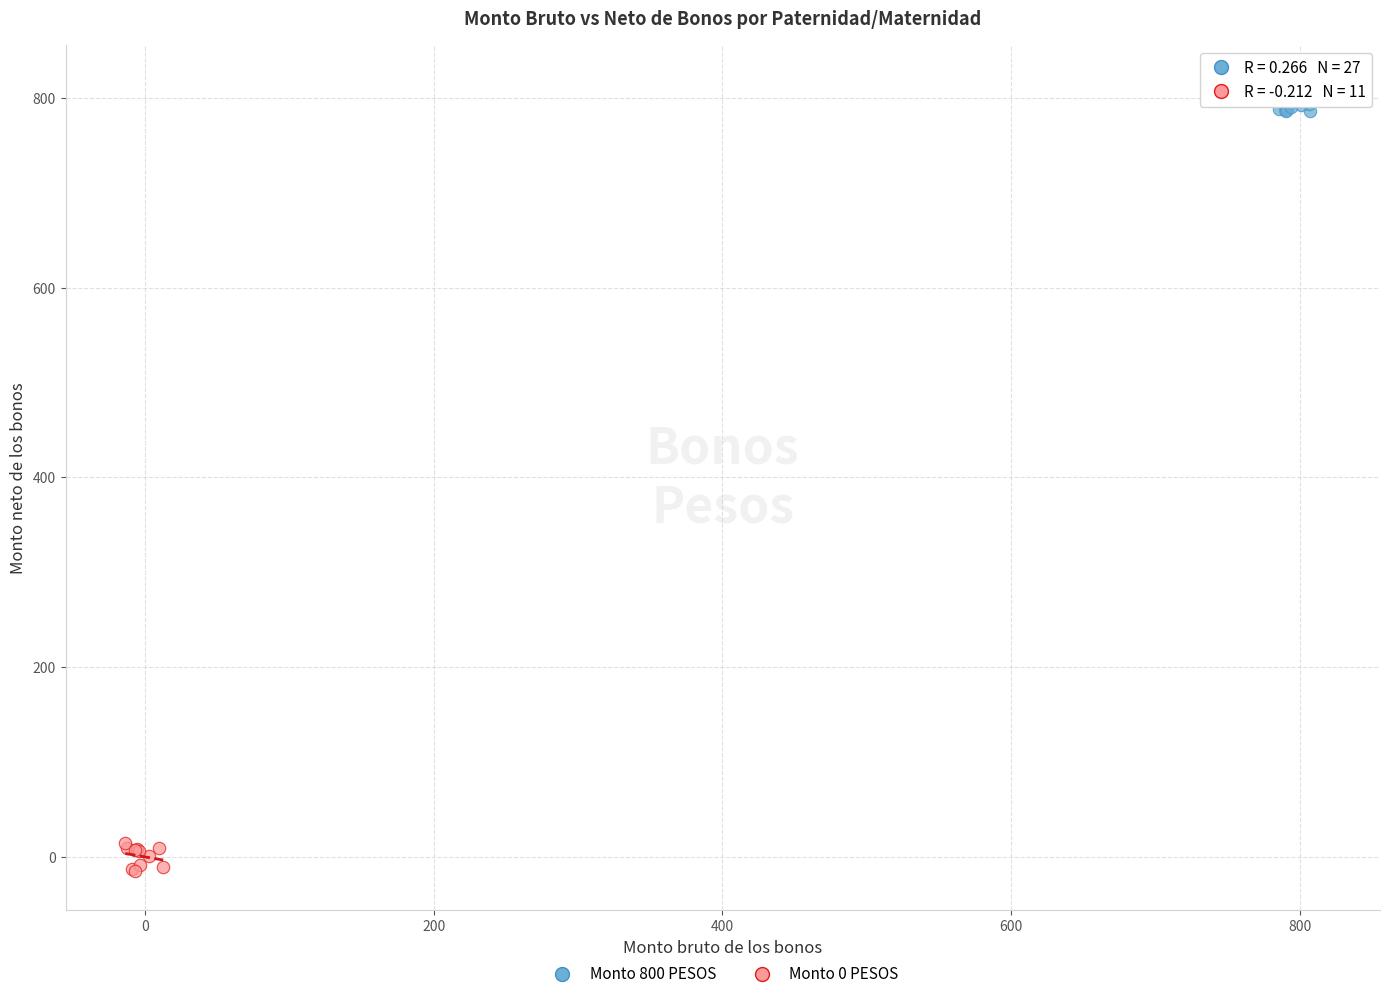

Which series contains the lowest Y value?

Monto 0 PESOS